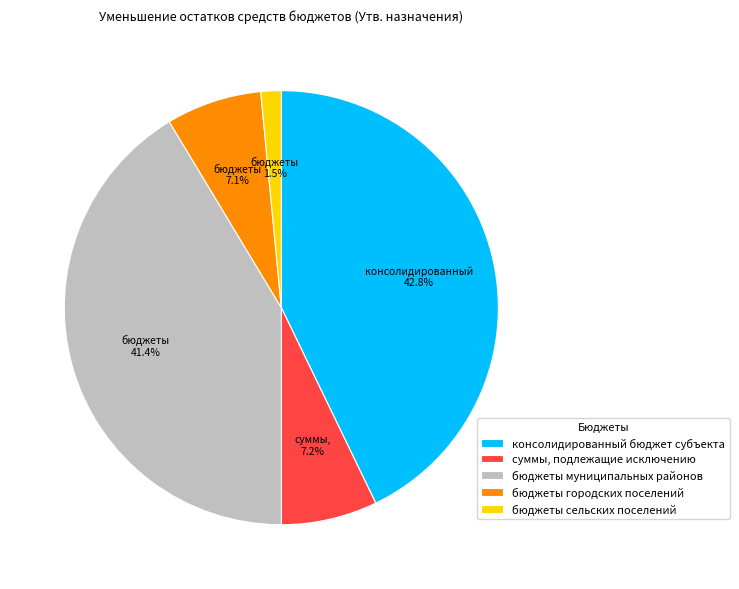

How many segments does this pie chart have?

5